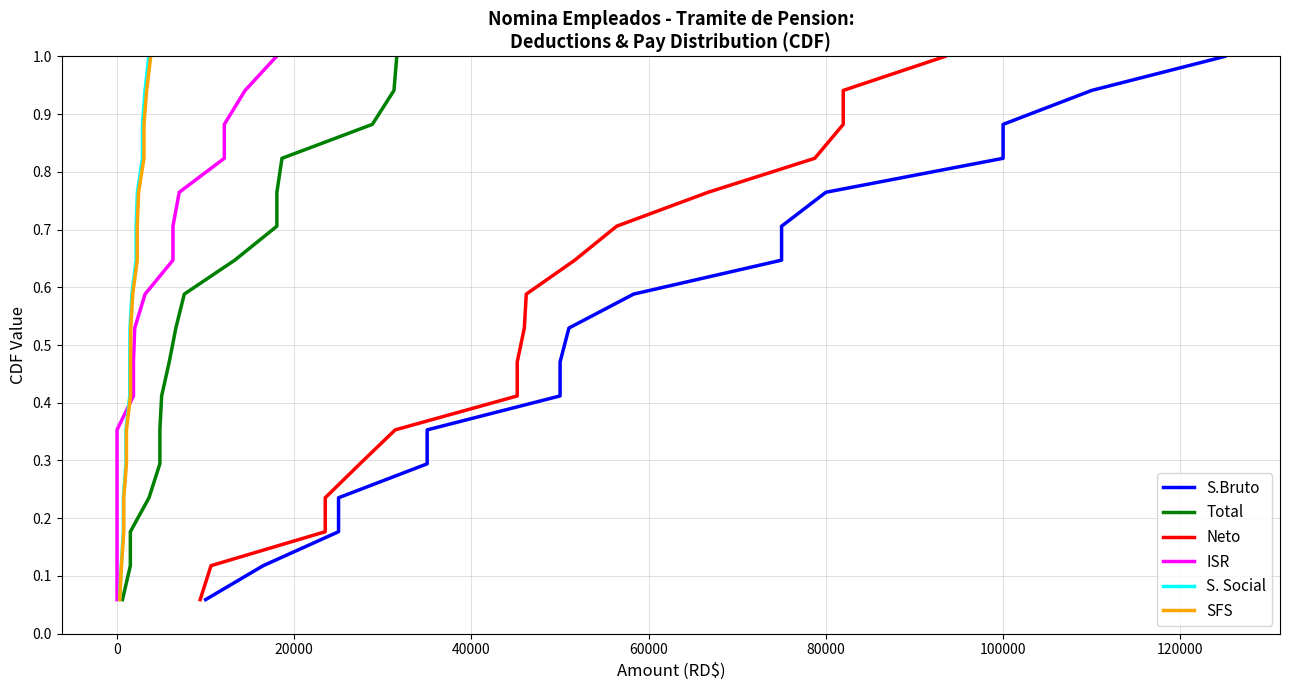

True or false: ISR and Neto cross at least once.

False